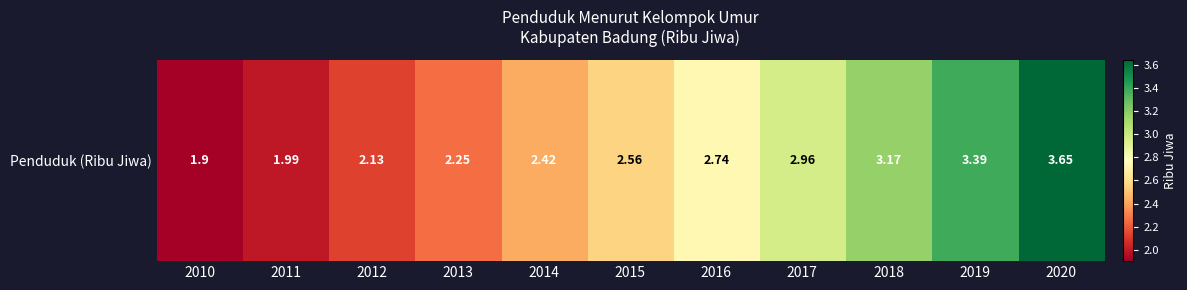

Which category has the lowest value across all series?

2010